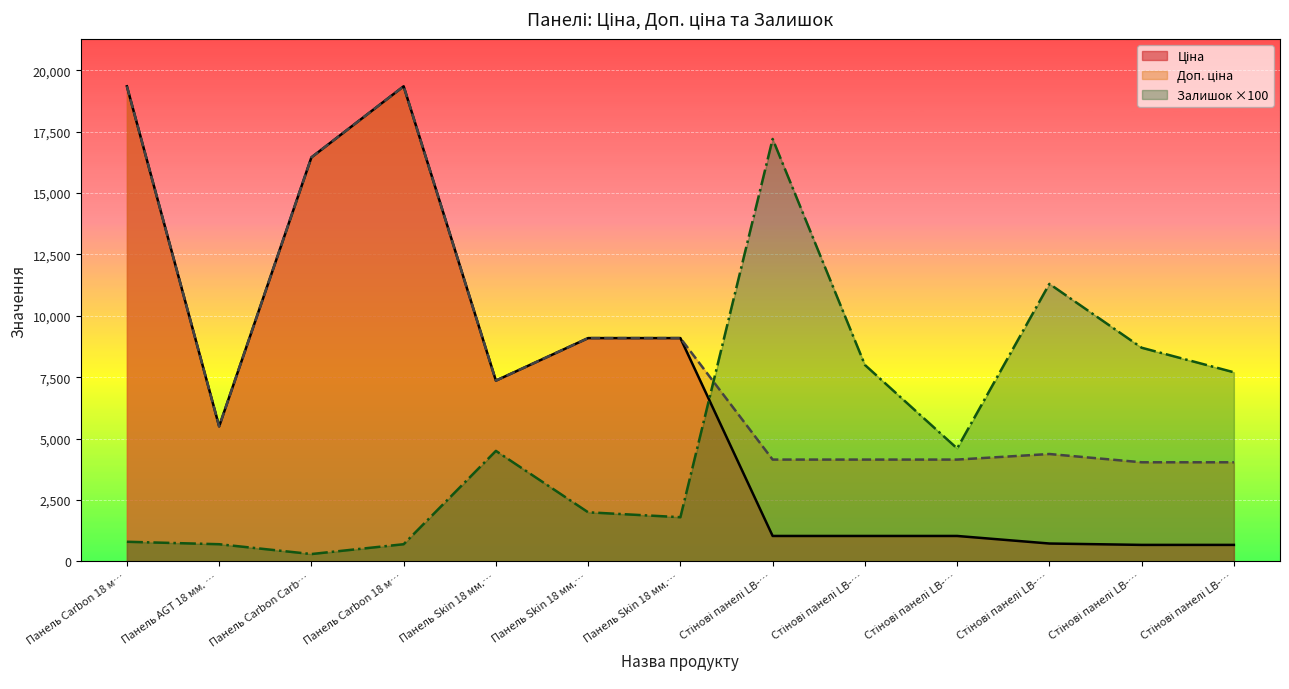

The Залишок series shows 11419.9 at Стінові панелі LB-…. True or false?

False